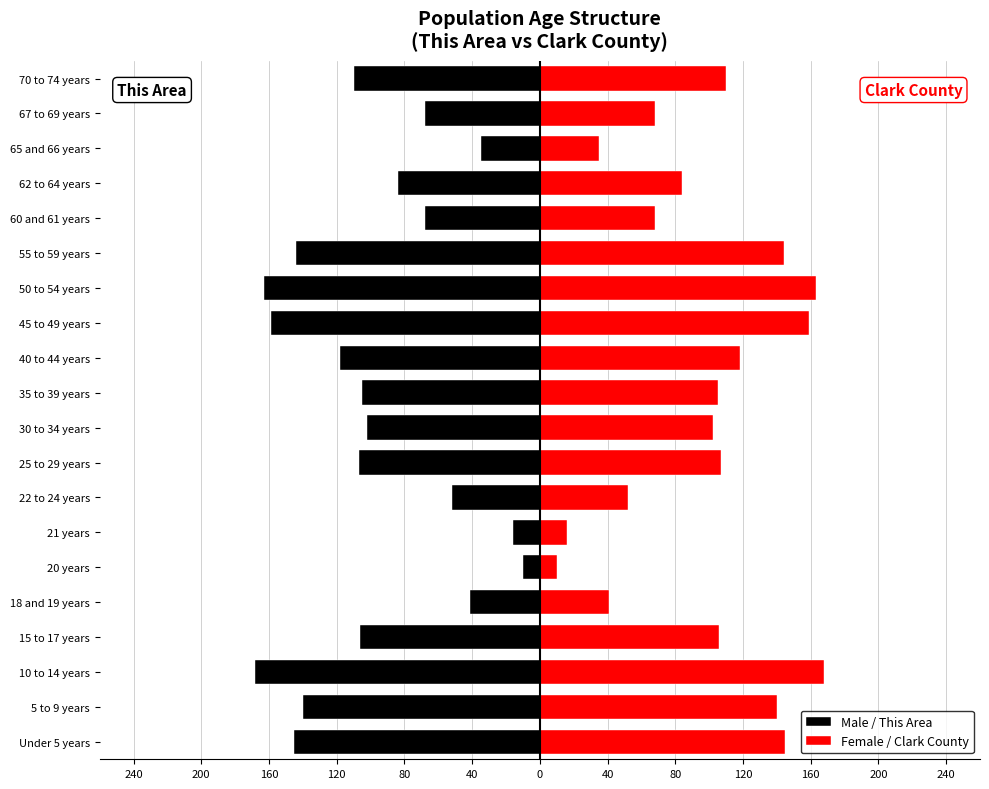

What is the value of the Male / This Area bar at the 20th from the left?

-110